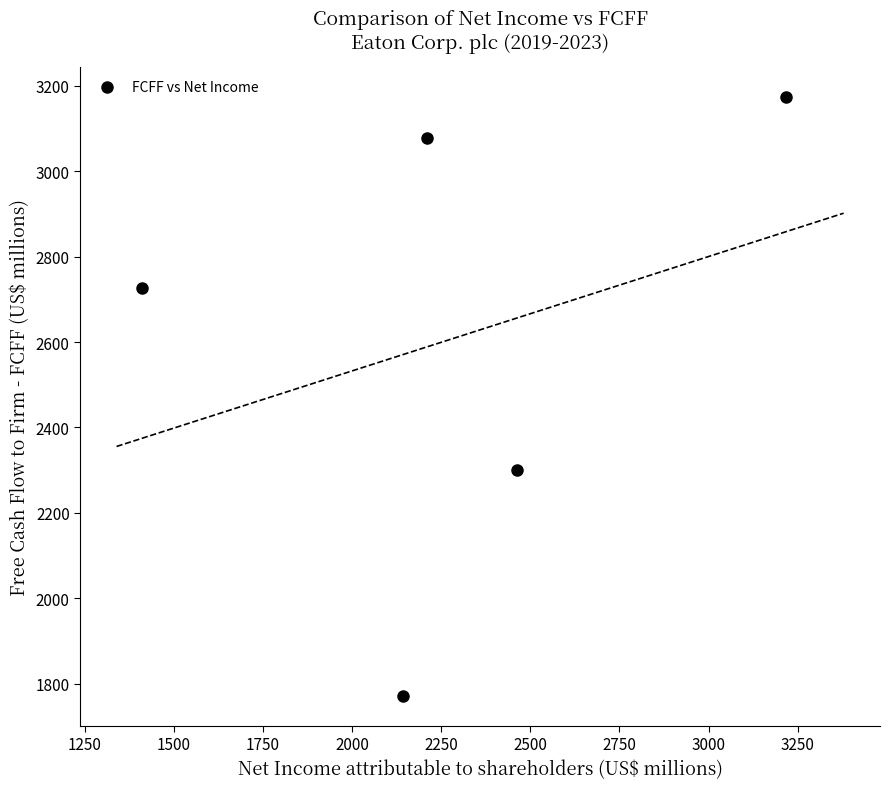

What Y value in the scatter plot is closest to 2472?

2300